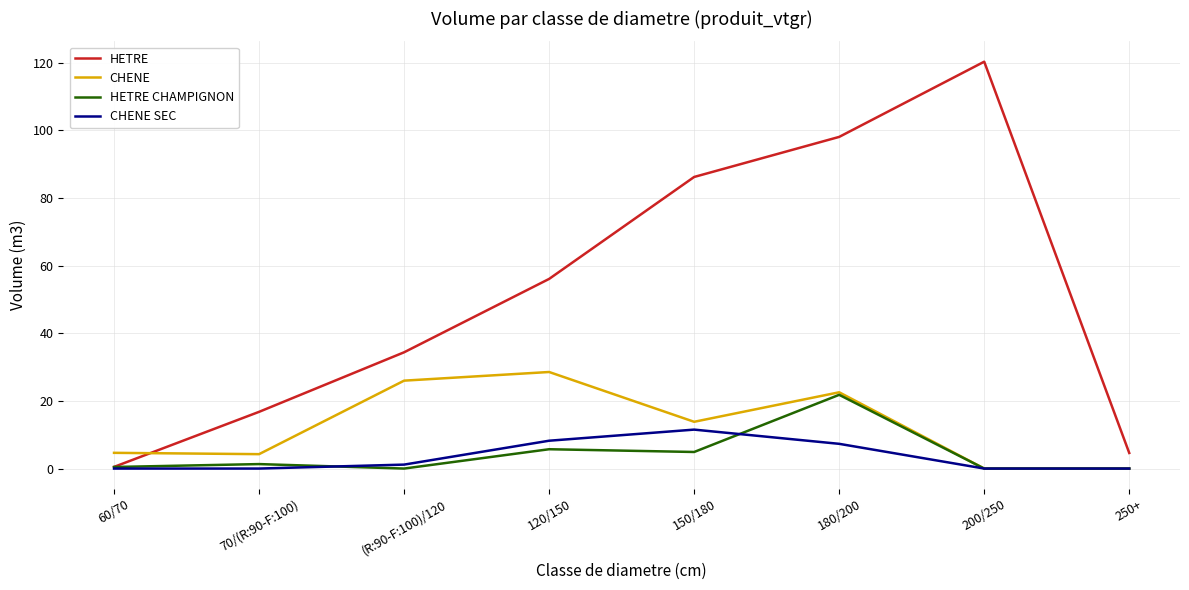

Which series has the widest spread of values?

HETRE